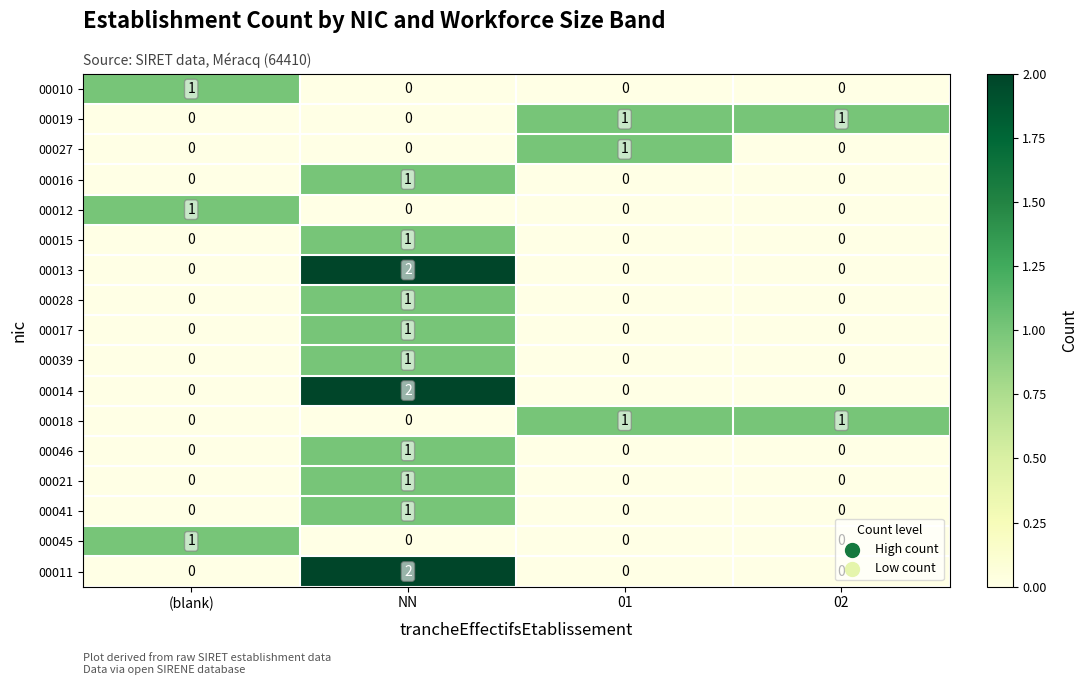

What is the greatest value displayed?

2